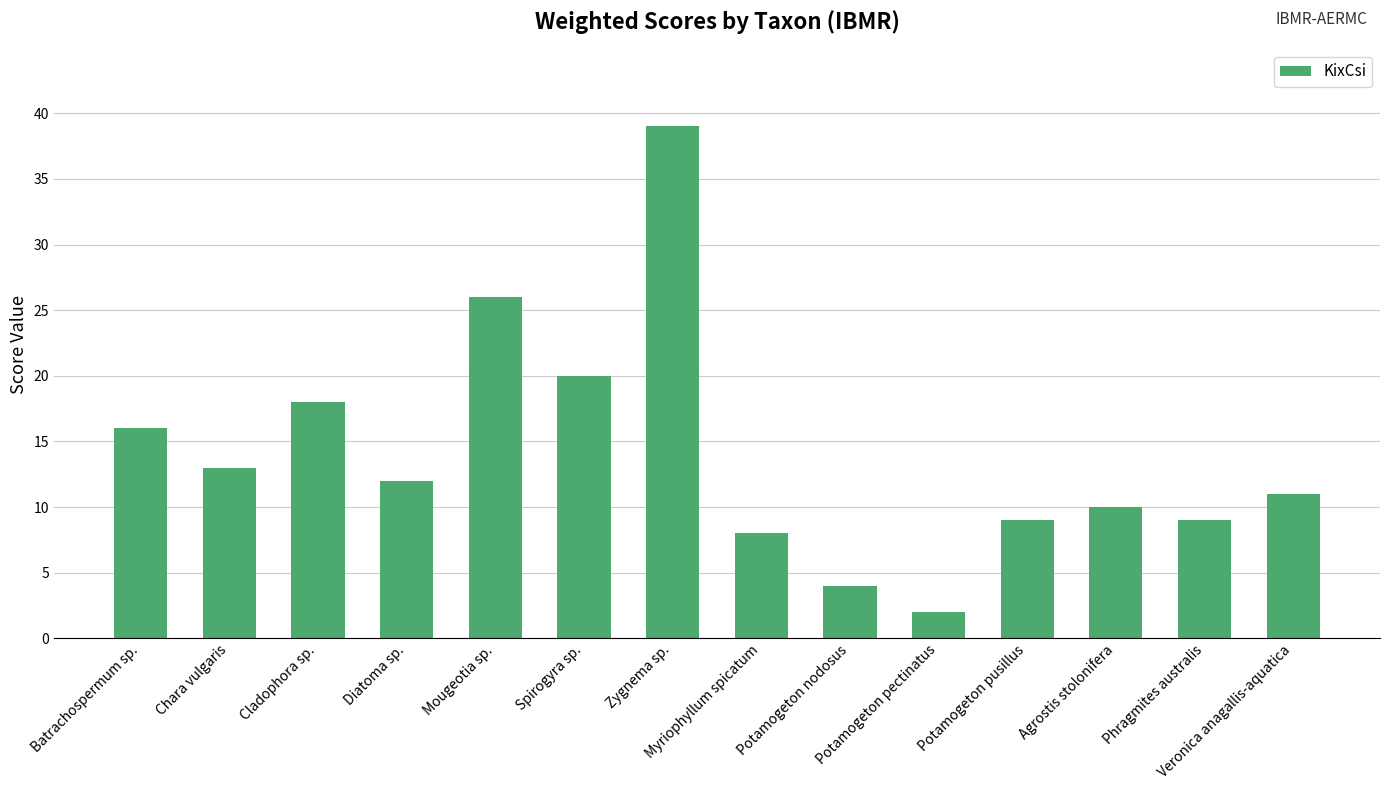

Approximately how many times larger is the value at Veronica anagallis-aquatica compared to Agrostis stolonifera?

1.1